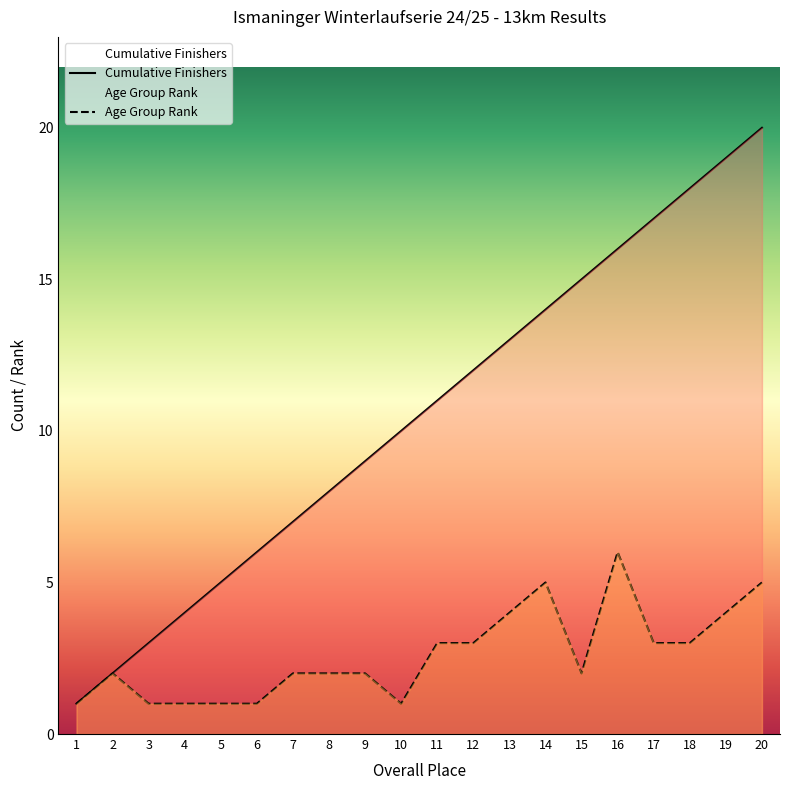

How many interior local valleys does the Age Group Rank series have?

2